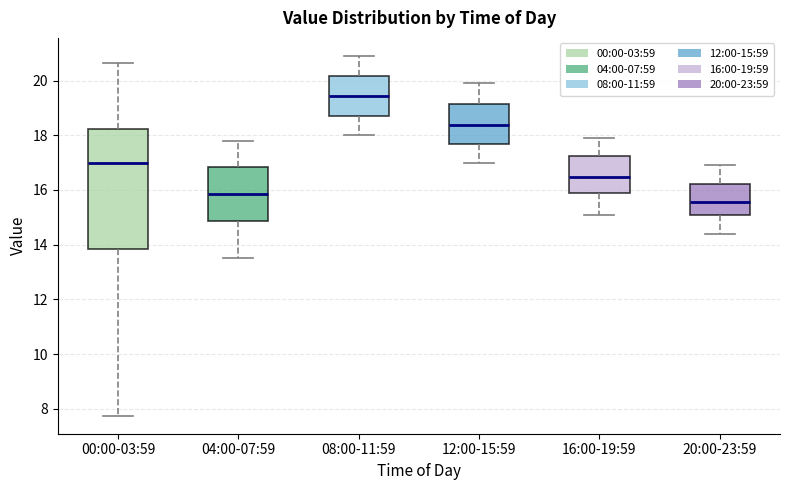

Which box's median line is the lowest?

20:00-23:59